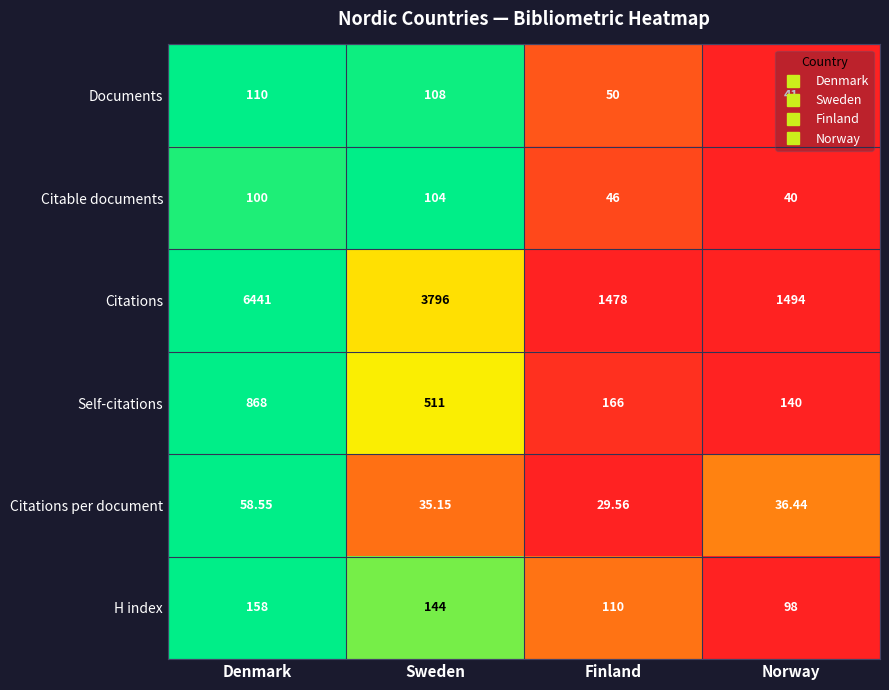

Which label corresponds to the largest value in the chart?

Denmark